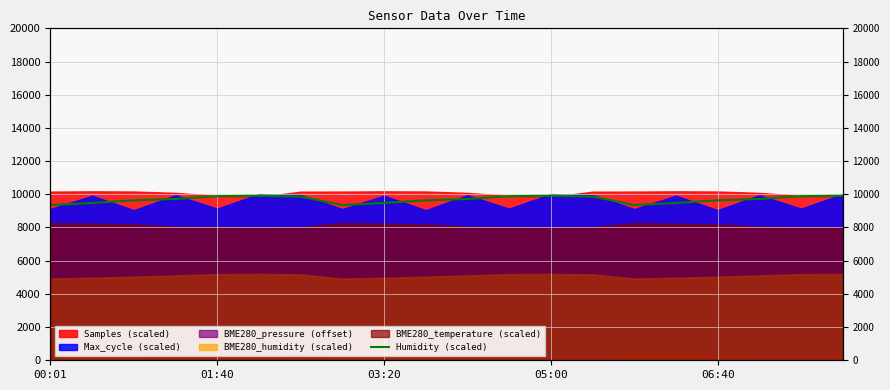

What position from the right is 06:40?

4